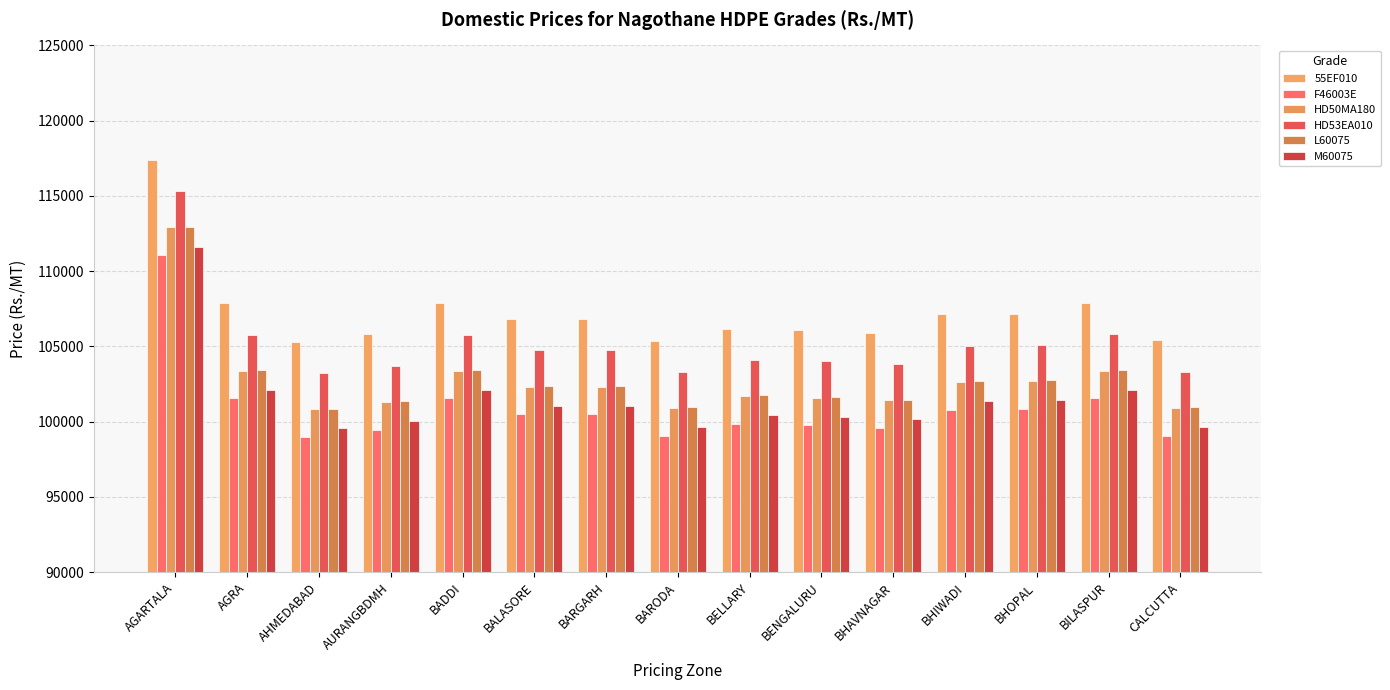

How many distinct data groups are displayed?

6